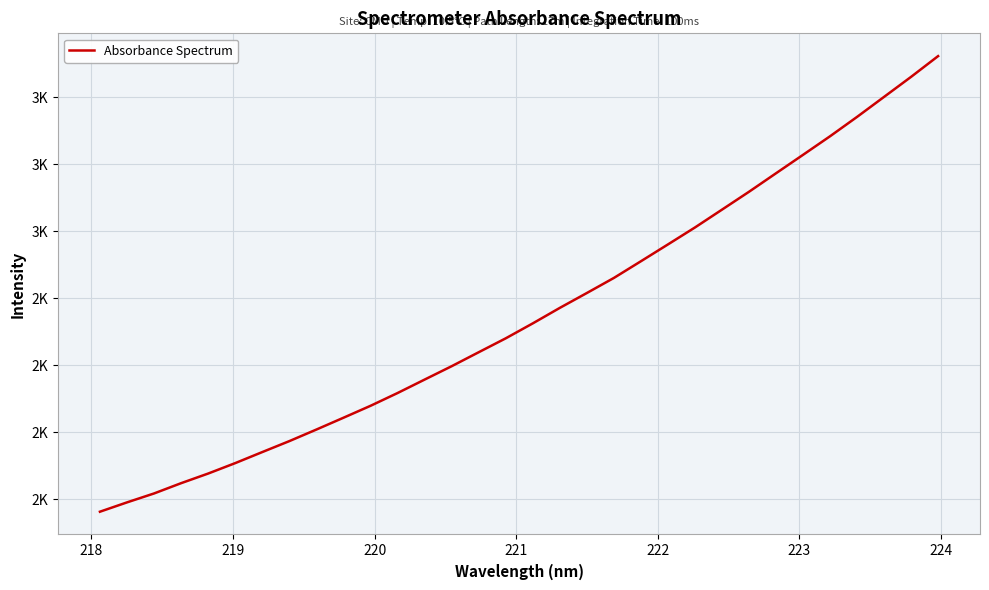

What is the sum of all values?

78094.3